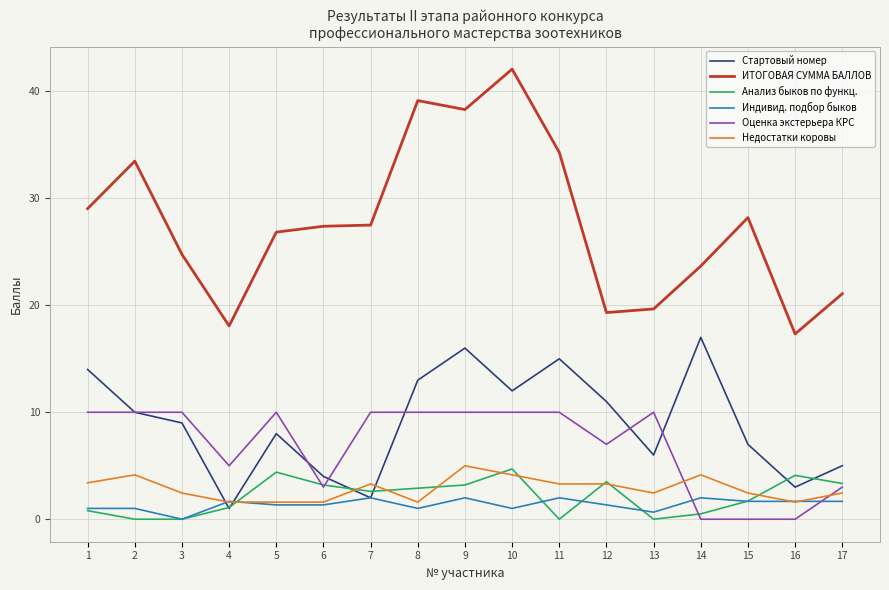

Is it true that Оценка экстерьера КРС equals 1.3 at 17?

False